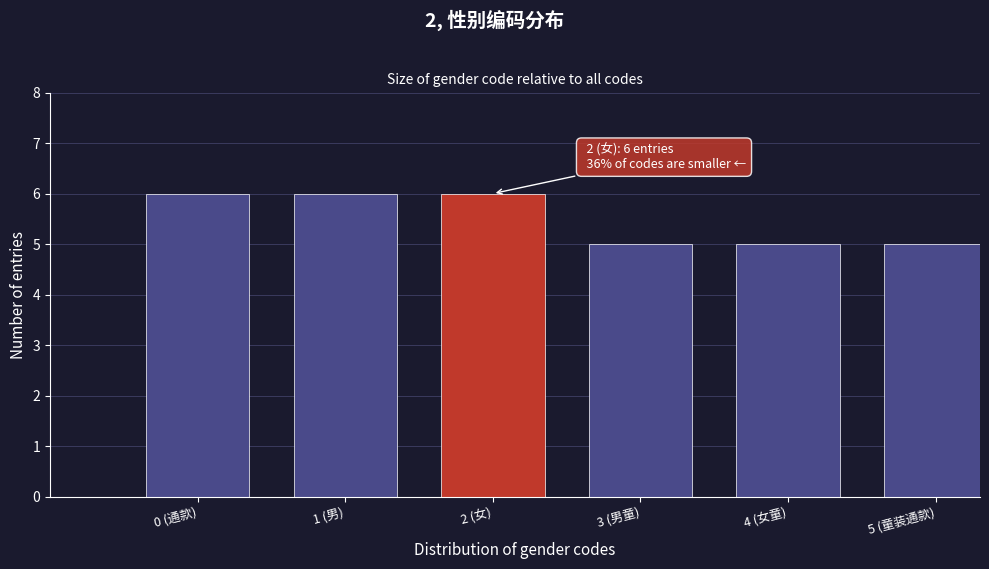

Reading left to right, list all the values displayed in this chart.

0 (通款)=6	1 (男)=6	2 (女)=6	3 (男童)=5	4 (女童)=5	5 (童装通款)=5